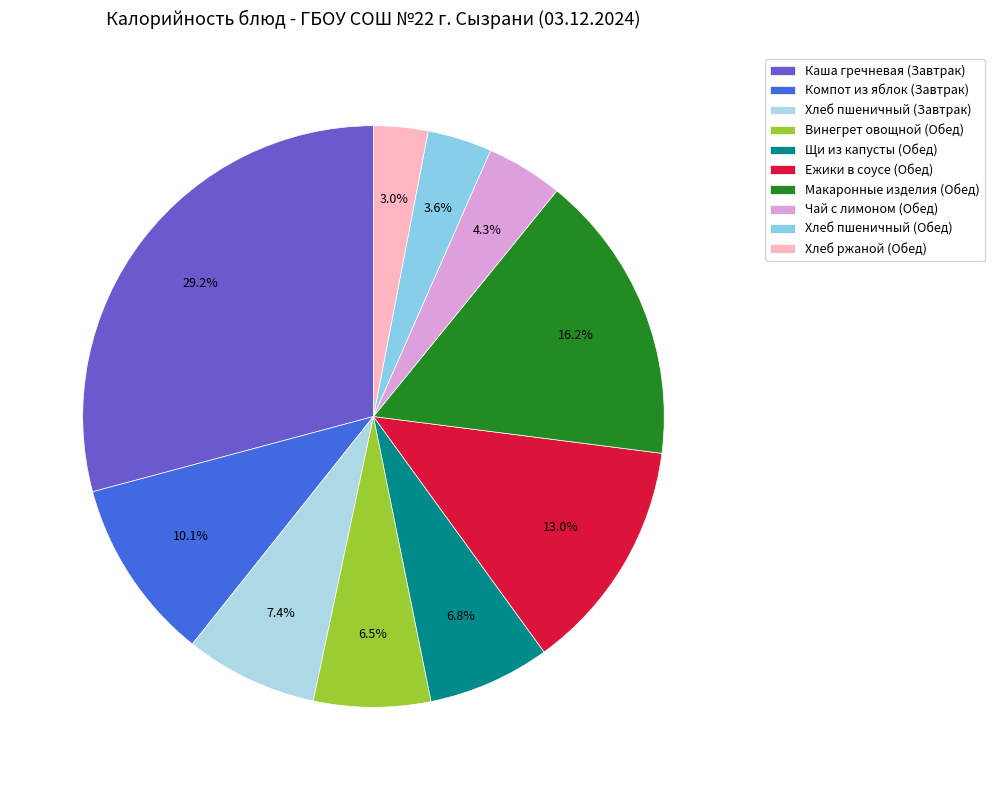

Does any single category account for the majority?

No